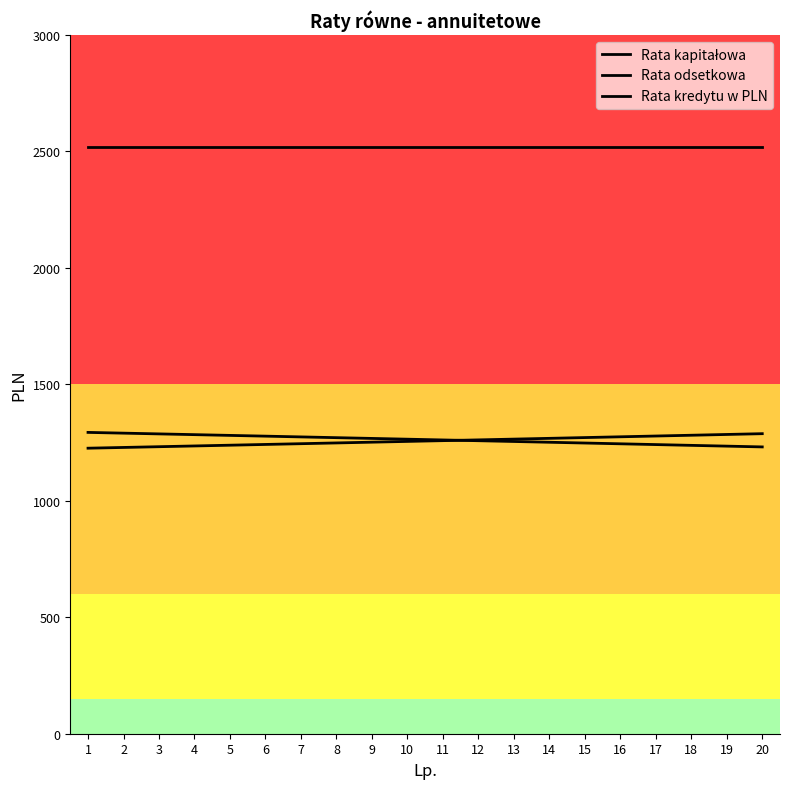

How many lines are shown in the chart?

3